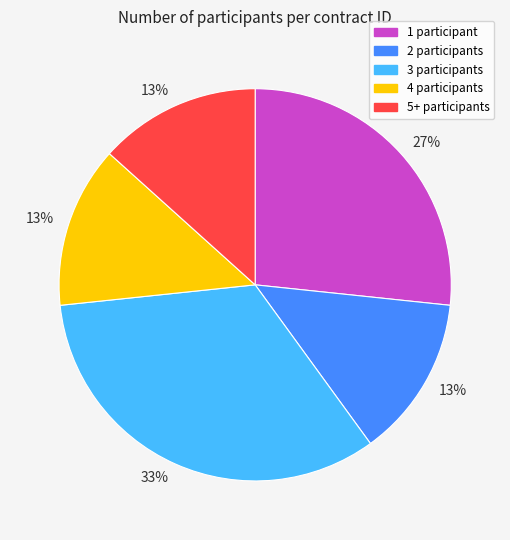

Is there any slice that represents more than half of the pie?

No